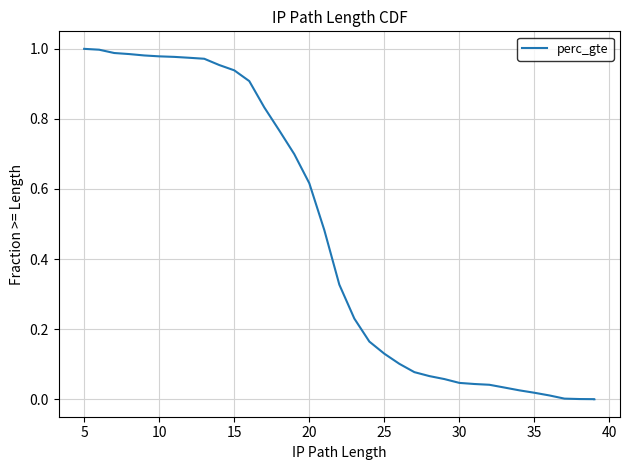

What is the greatest value displayed?

1.0